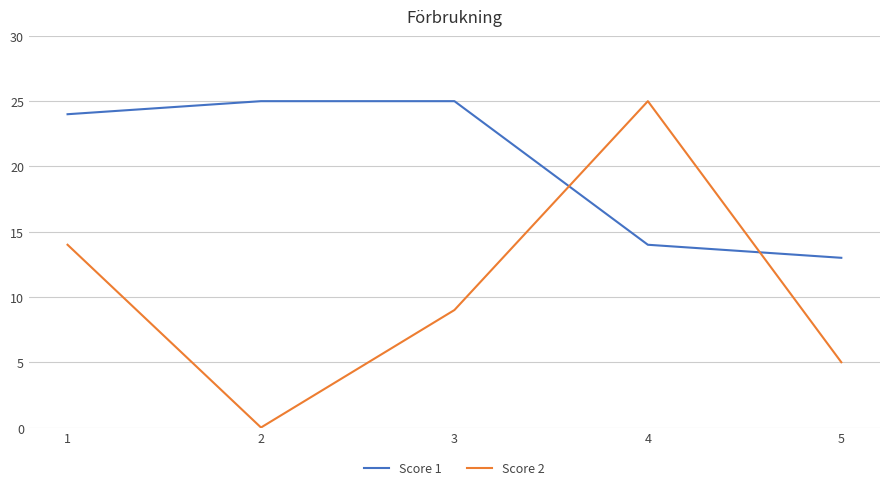

What is the difference between the maximum and minimum values in the Score 2 series?

25